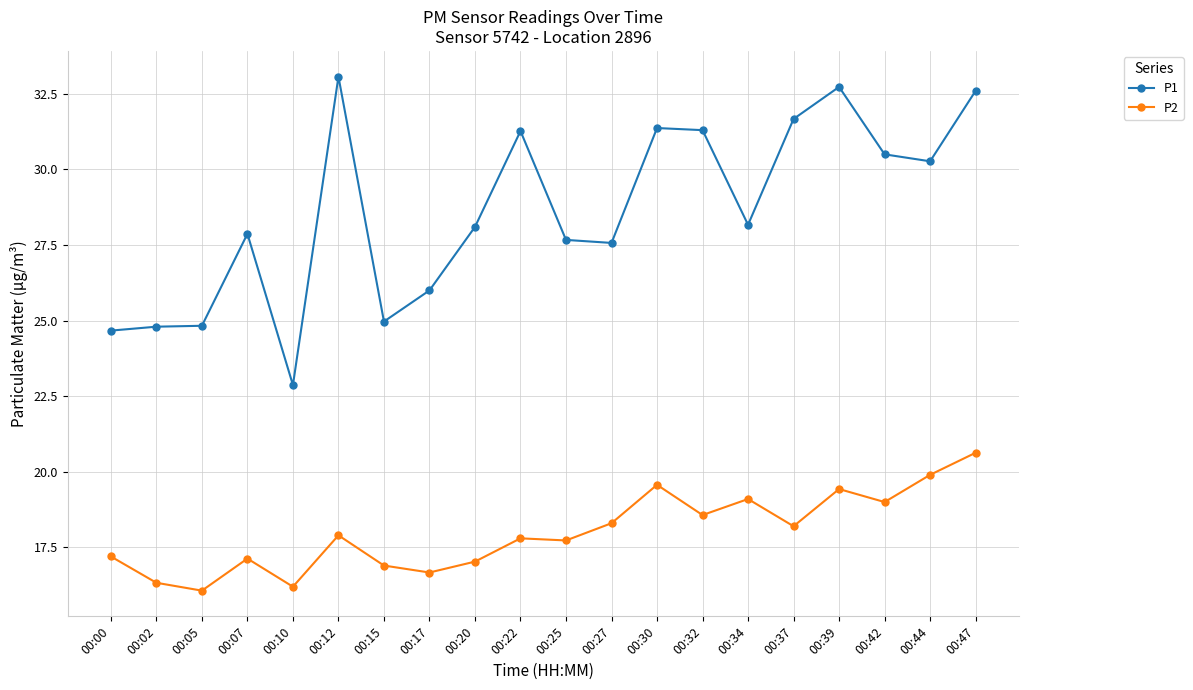

The P1 series shows 37.4 at 00:10. True or false?

False